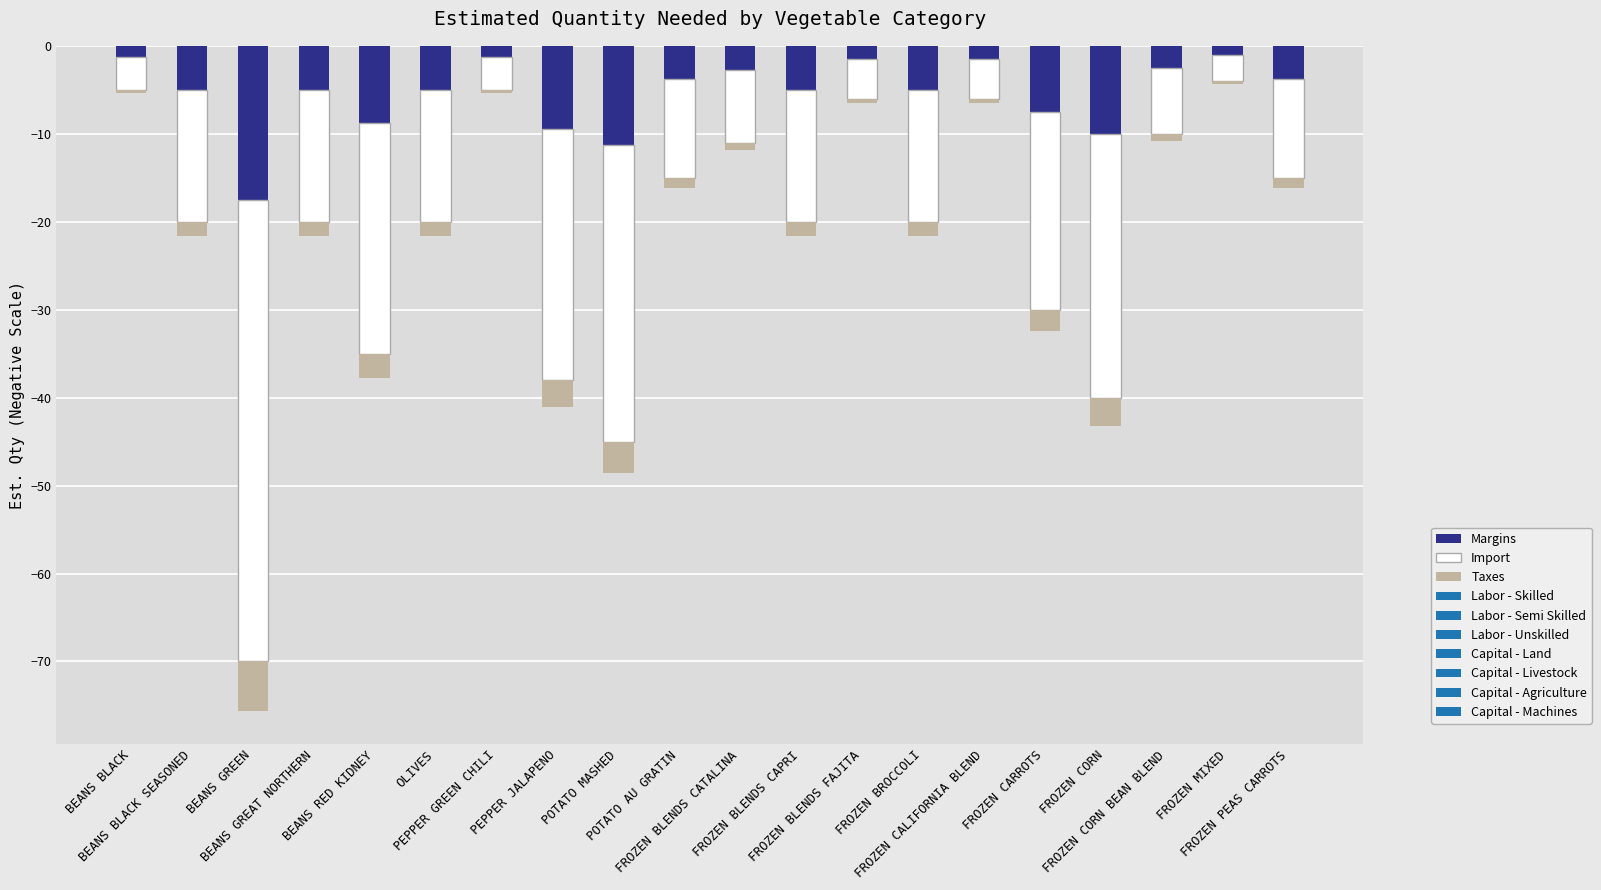

Which series has the largest range (max minus min)?

Import